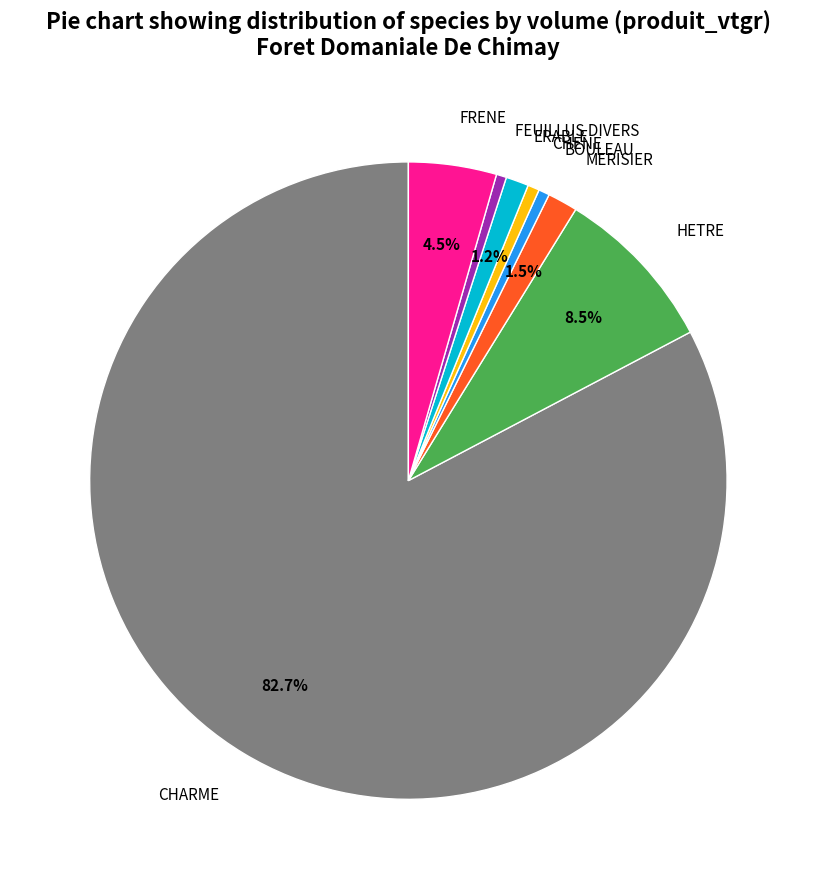

What percentage is NOT represented by HETRE?

91.5%